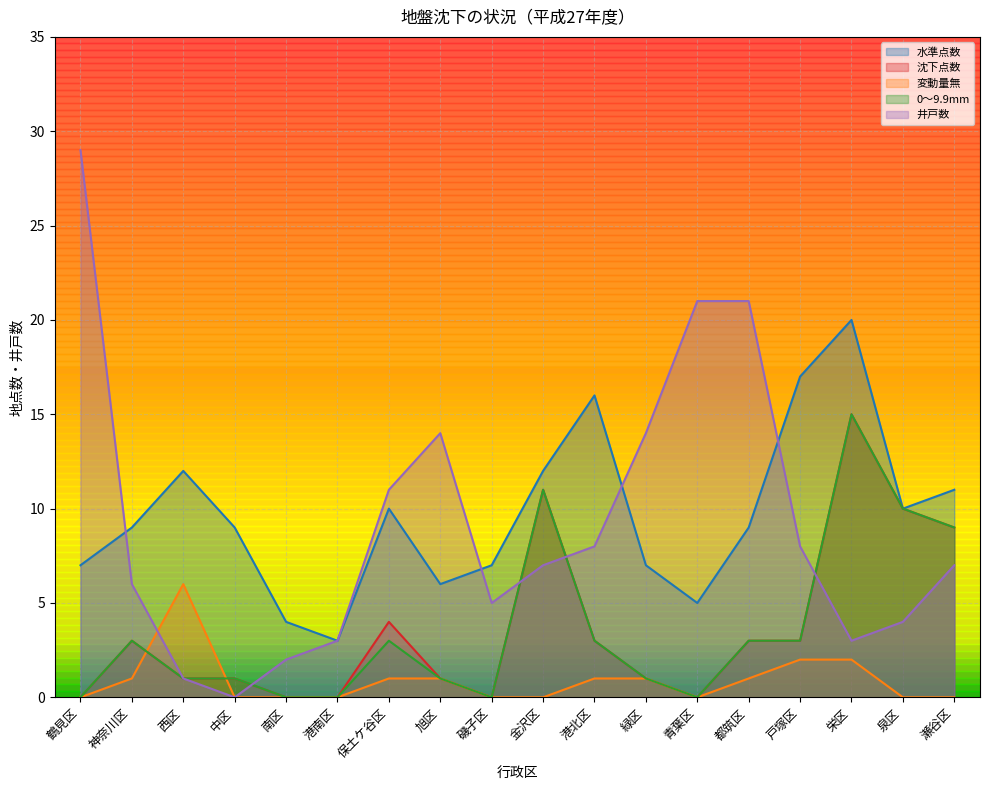

Which series has the widest spread of values?

井戸数